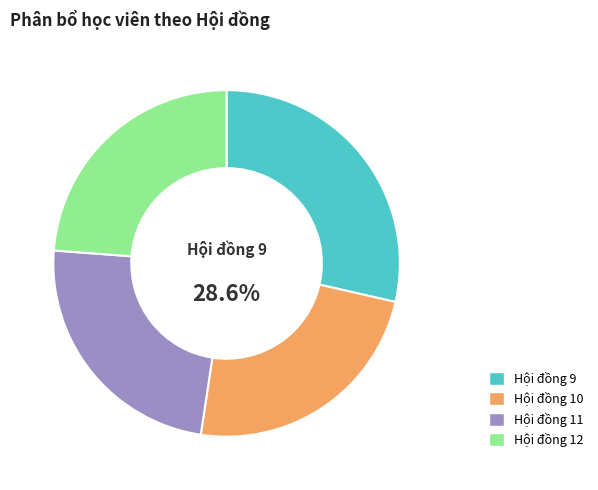

To the nearest percent, what is the difference between the Hội đồng 9 and Hội đồng 10 slice percentages?

5%